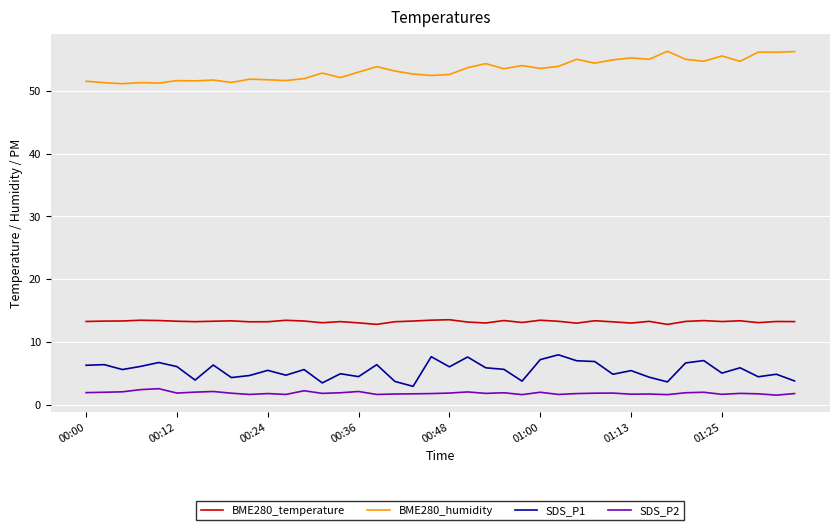

What is the minimum value shown in the chart?

1.5